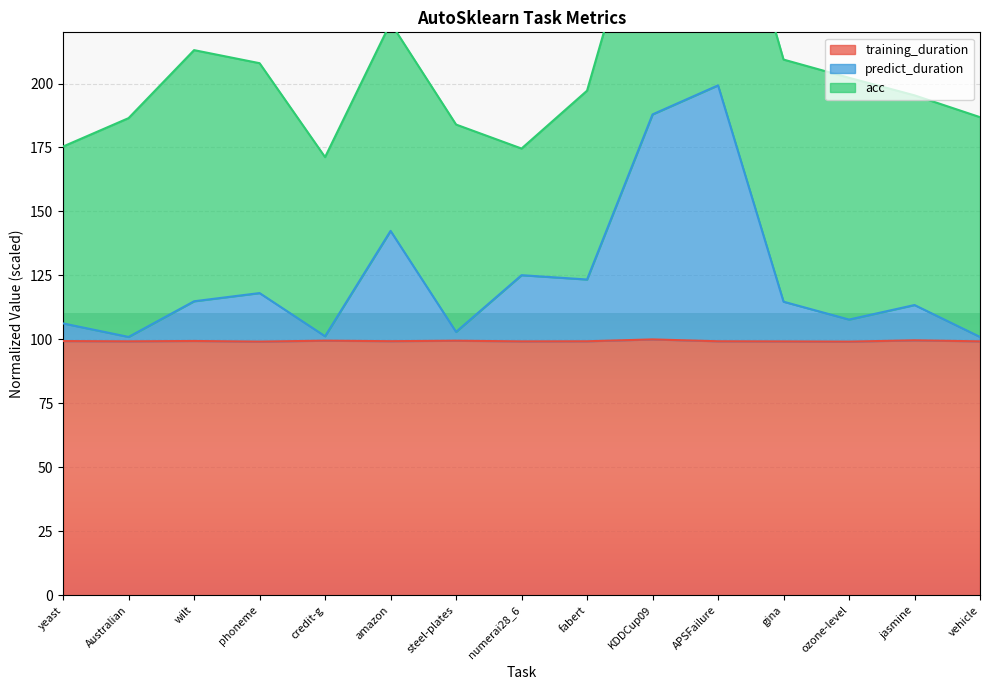

What is the highest value of the training_duration series?

100.0